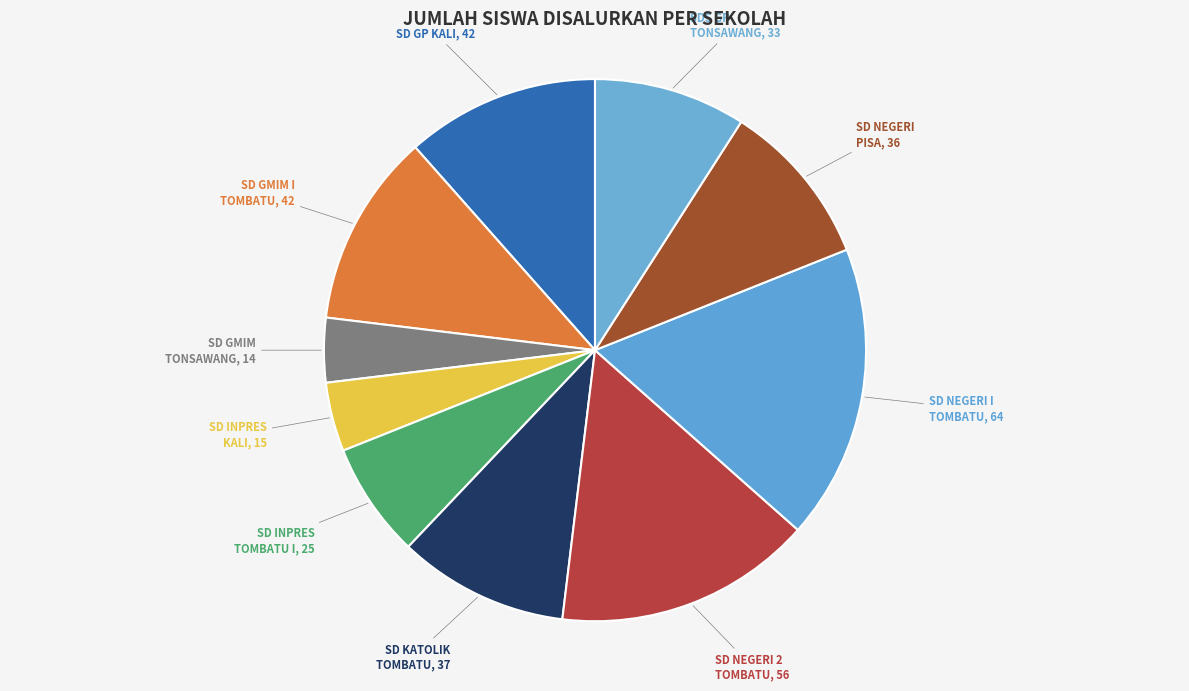

Approximately how many times larger is the value at SD GMIM TONSAWANG, 14 compared to SD INPRES TOMBATU I, 25?

0.6